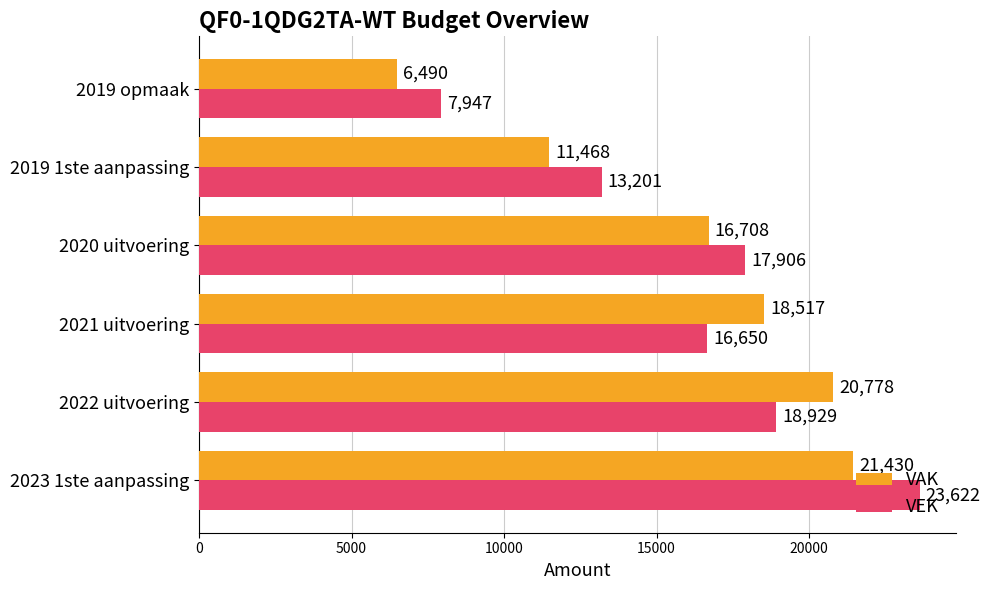

What is the difference between the maximum and minimum values in the VEK series?

15675